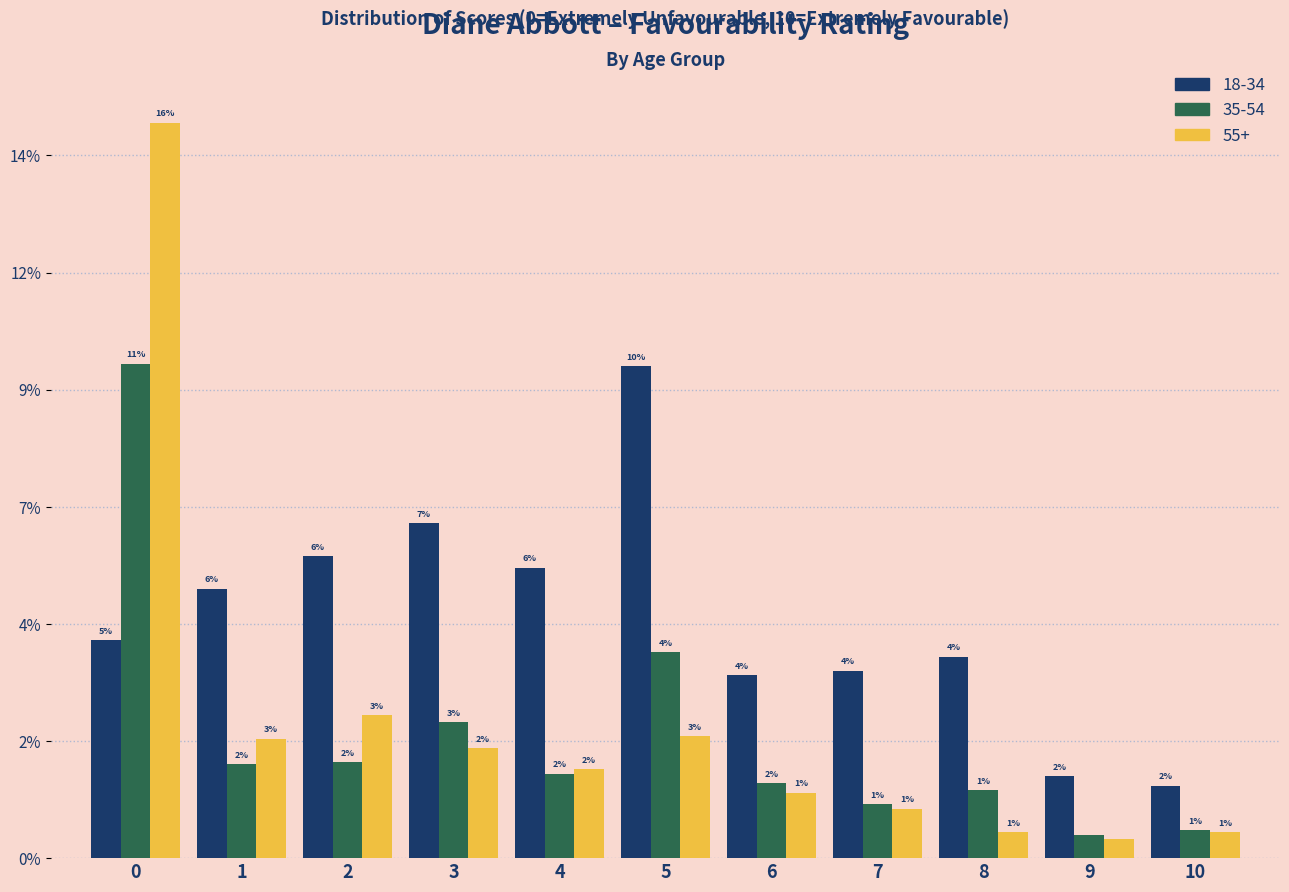

Does the chart contain stacked bars?

No